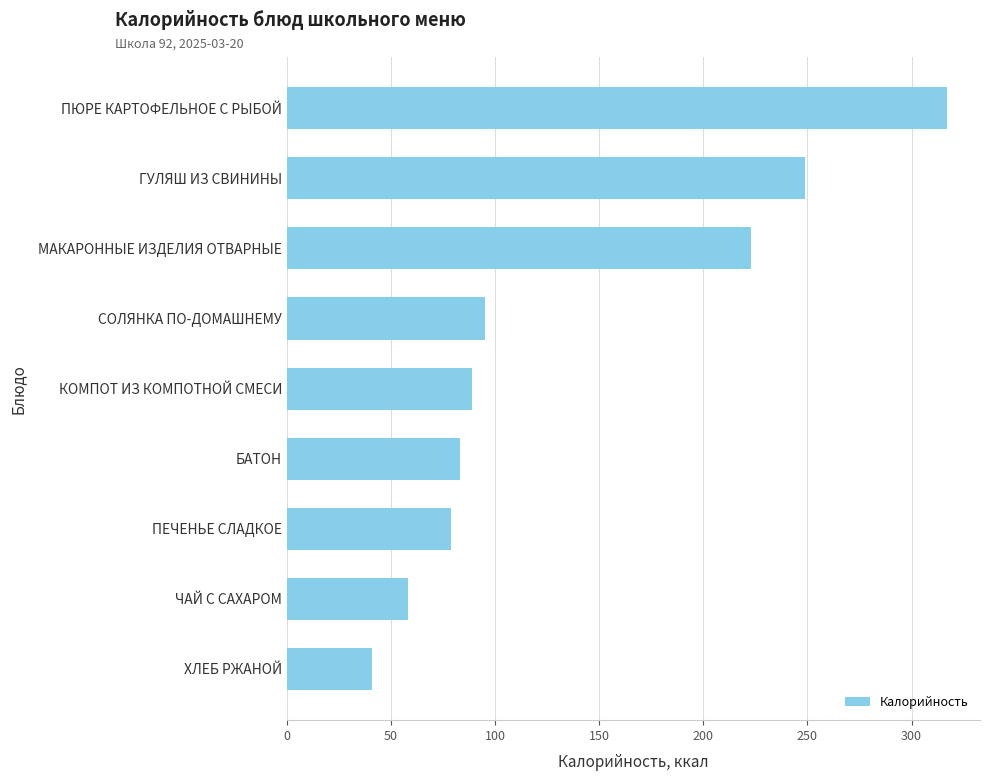

Between ГУЛЯШ ИЗ СВИНИНЫ and БАТОН, which is larger?

ГУЛЯШ ИЗ СВИНИНЫ